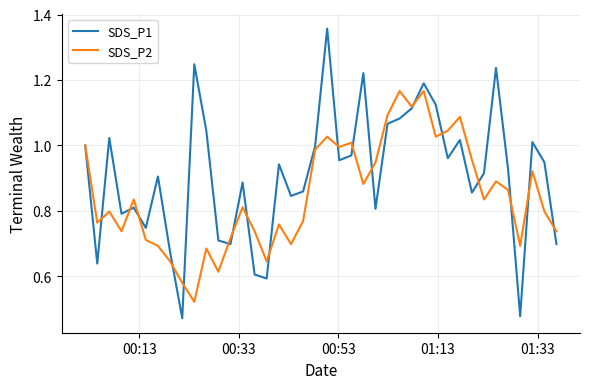

List the series in order of their peak value, highest first.

SDS_P1, SDS_P2